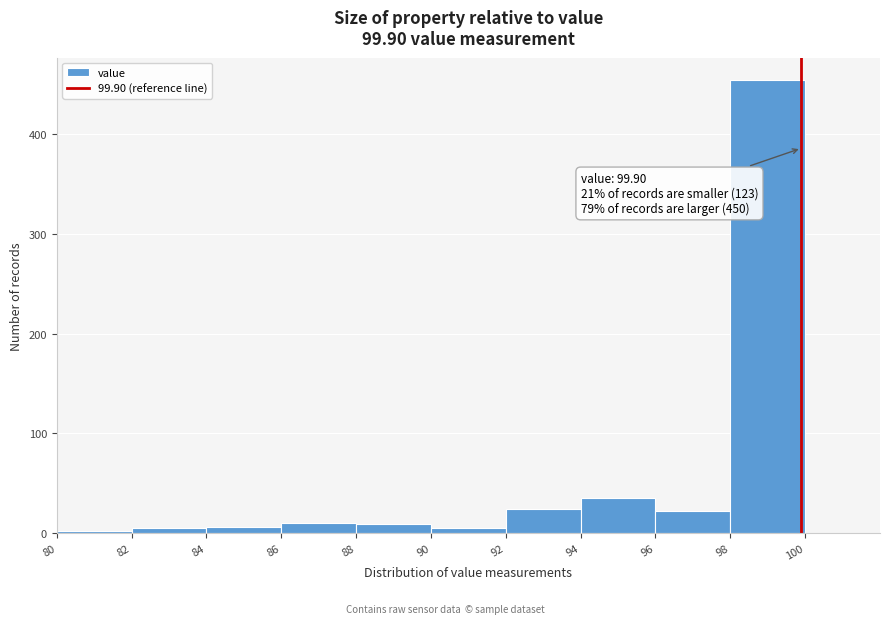

Which range on the x-axis has the tallest bar?

98 to 100